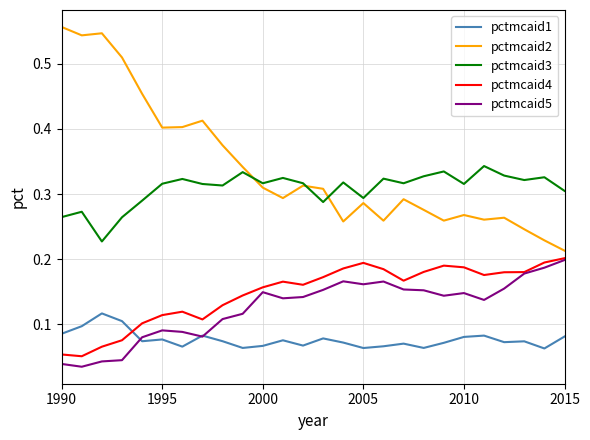

True or false: pctmcaid3 and pctmcaid1 intersect in this chart.

False